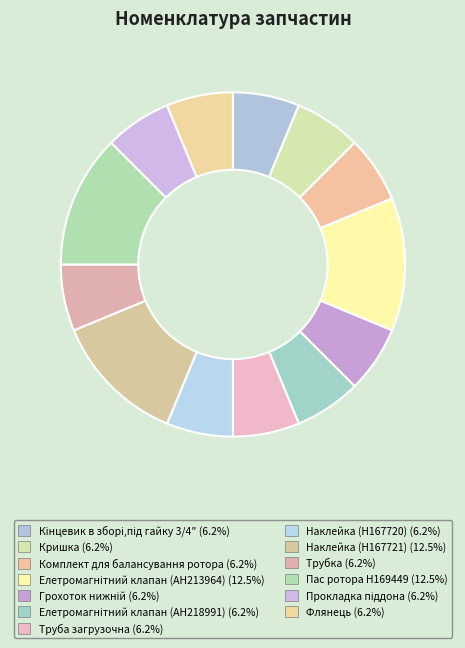

How many slices are in this pie chart?

13